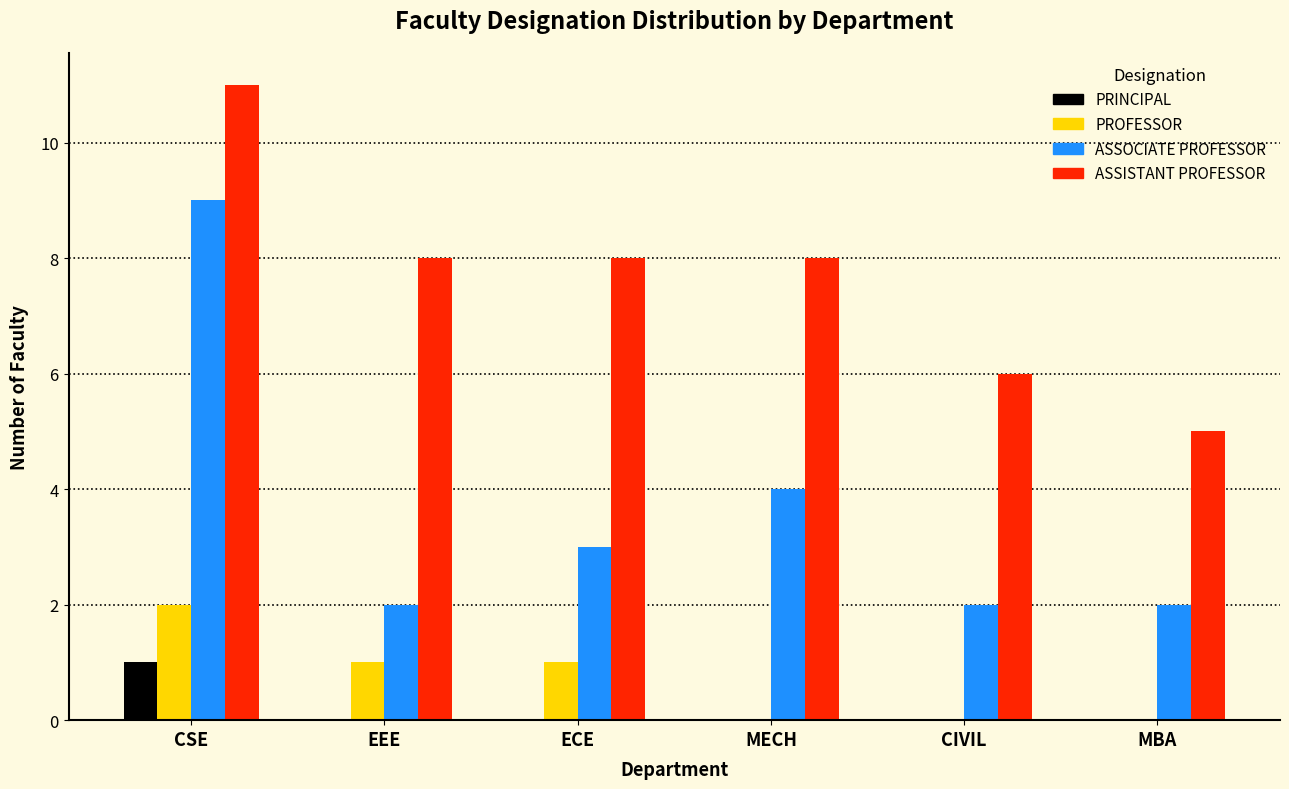

Reading left to right, transcribe all the data shown in this chart.

PRINCIPAL: CSE=1	EEE=0	ECE=0	MECH=0	CIVIL=0	MBA=0
PROFESSOR: CSE=2	EEE=1	ECE=1	MECH=0	CIVIL=0	MBA=0
ASSOCIATE PROFESSOR: CSE=9	EEE=2	ECE=3	MECH=4	CIVIL=2	MBA=2
ASSISTANT PROFESSOR: CSE=11	EEE=8	ECE=8	MECH=8	CIVIL=6	MBA=5